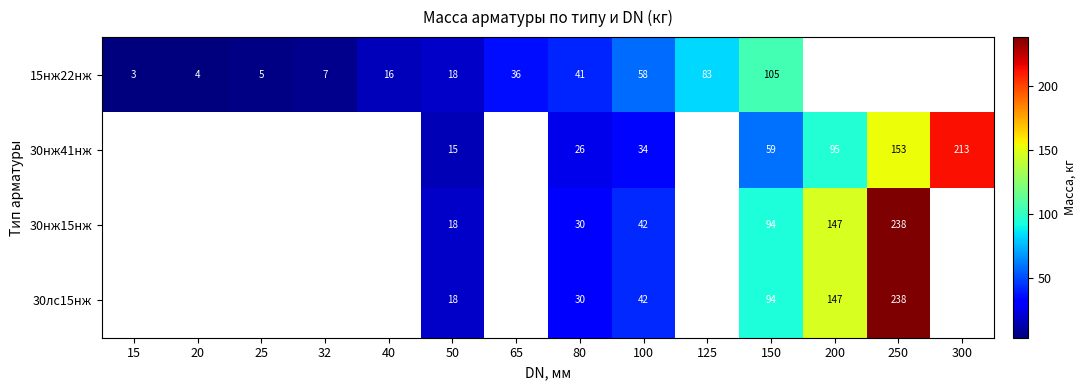

True or false: 15нж22нж has a value of 41 at 80.

True